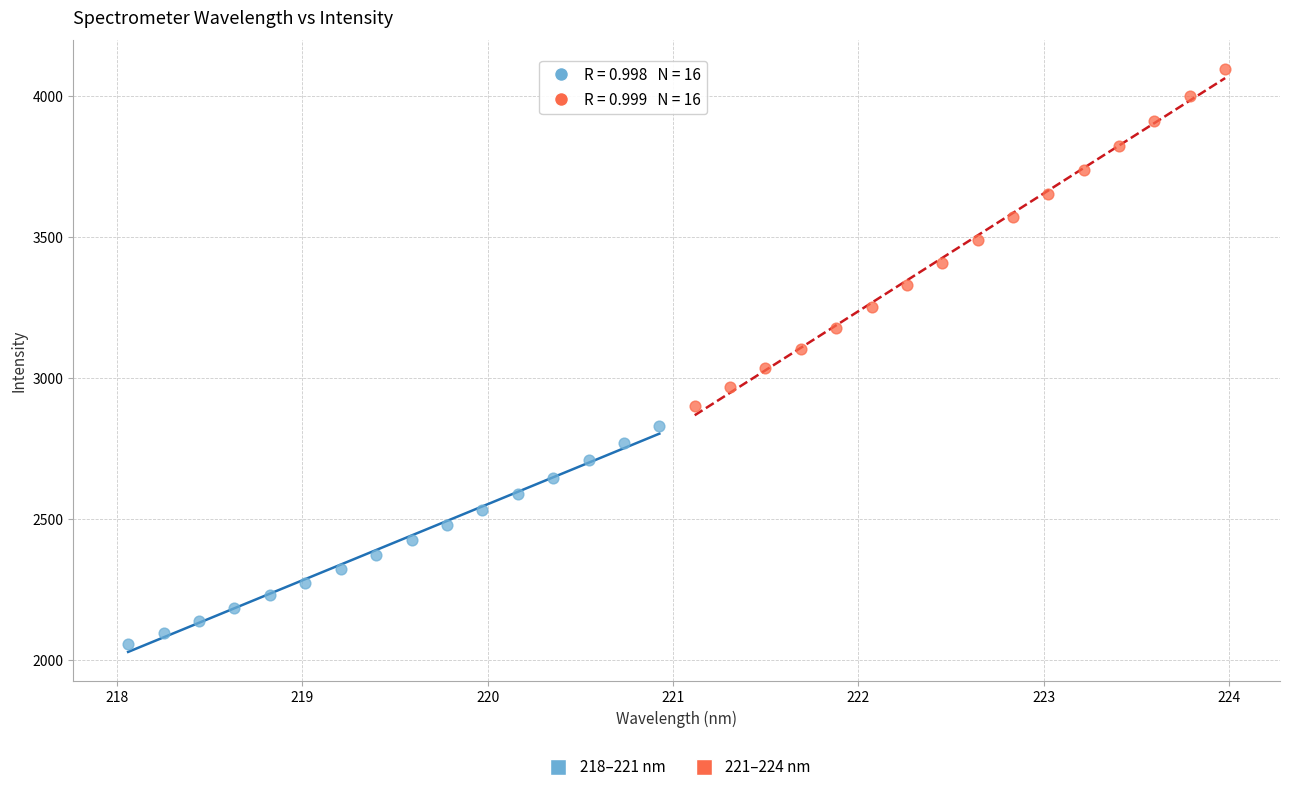

Which series reaches the minimum Y coordinate?

218–221 nm